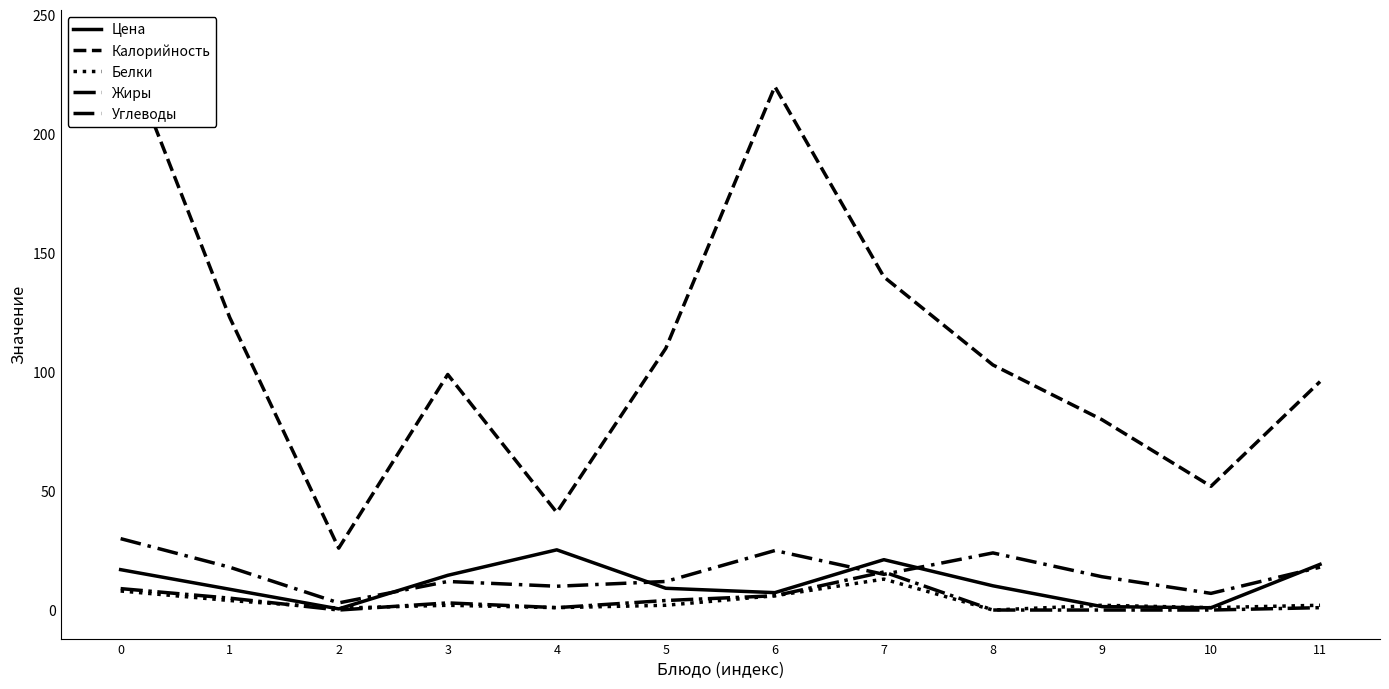

Reading left to right, extract all data points from this chart.

Цена: 0=17.0	1=8.7	2=0.5	3=14.6	4=25.3	5=9.1	6=7.3	7=21.2	8=10.2	9=1.4	10=1.0	11=19.2
Калорийность: 0=240.0	1=123.0	2=26.0	3=99.0	4=41.0	5=110.0	6=220.0	7=140.0	8=103.0	9=80.0	10=52.0	11=96.0
Белки: 0=8.0	1=4.0	2=0.8	3=2.0	4=1.0	5=2.0	6=6.0	7=13.0	8=0.0	9=2.0	10=1.0	11=2.0
Жиры: 0=9.0	1=5.0	2=0.0	3=3.0	4=1.0	5=4.0	6=6.0	7=16.0	8=0.0	9=0.0	10=0.0	11=1.0
Углеводы: 0=30.0	1=18.0	2=3.0	3=12.0	4=10.0	5=12.0	6=25.0	7=15.0	8=24.0	9=14.0	10=7.0	11=18.0